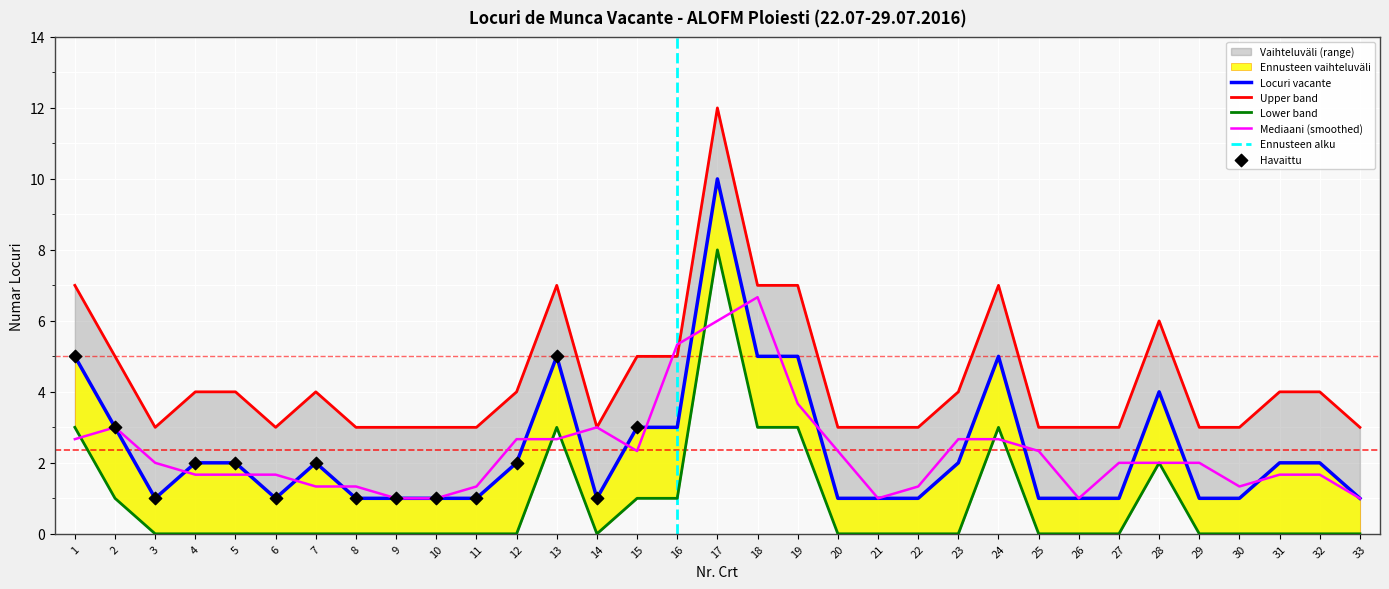

At how many categories does at least one series exceed 4?

10